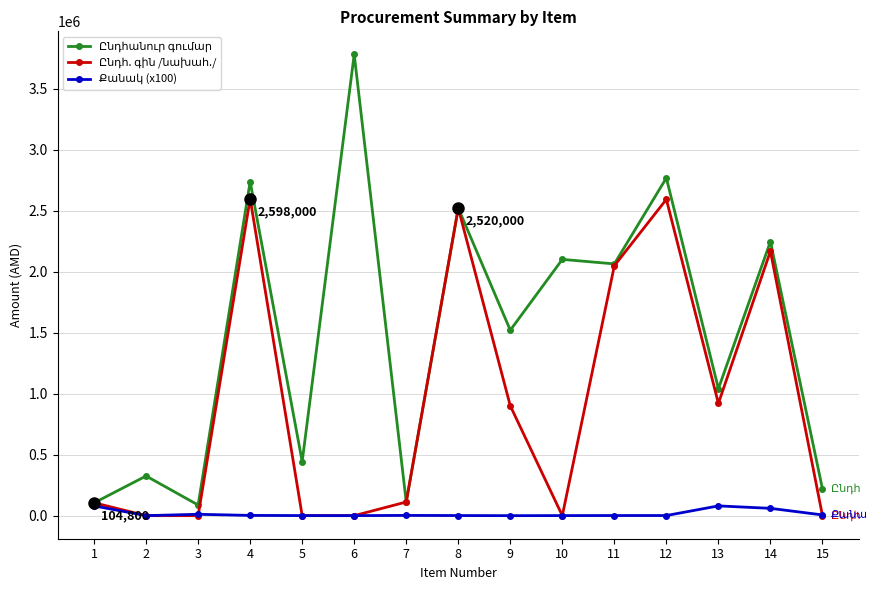

Count the number of data series in this chart.

3